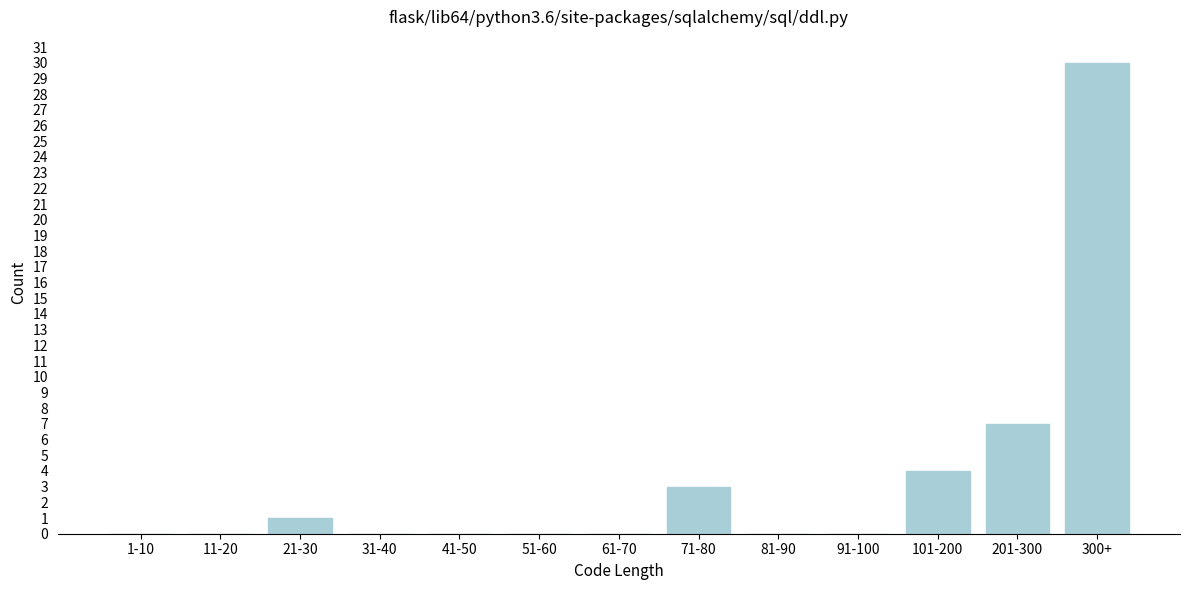

Reading left to right, transcribe all the data shown in this chart.

1-10=0	11-20=0	21-30=1	31-40=0	41-50=0	51-60=0	61-70=0	71-80=3	81-90=0	91-100=0	101-200=4	201-300=7	300+=30